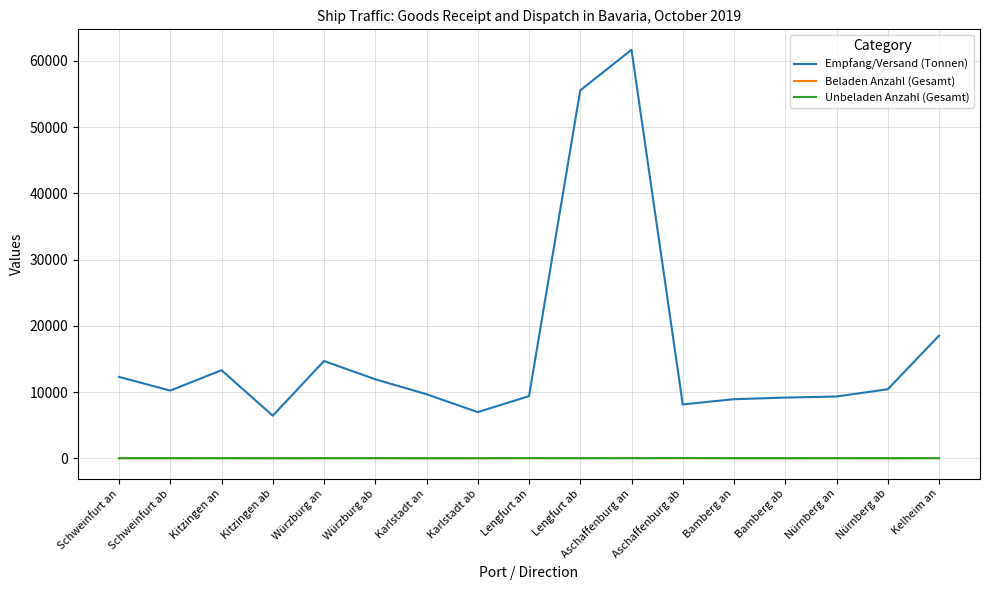

True or false: Empfang/Versand (Tonnen) has a value of 9162 at Bamberg ab.

True